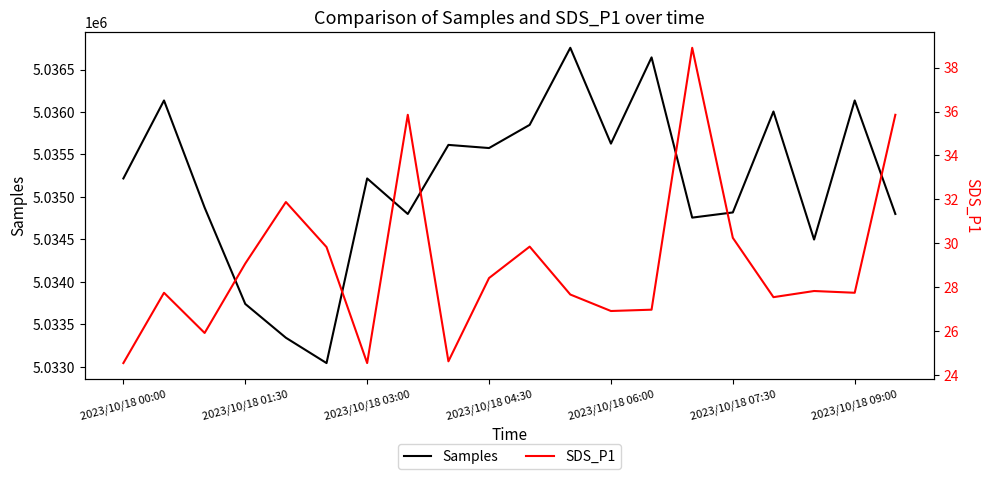

The value of Samples at 16 is 7828856.3. True or false?

False